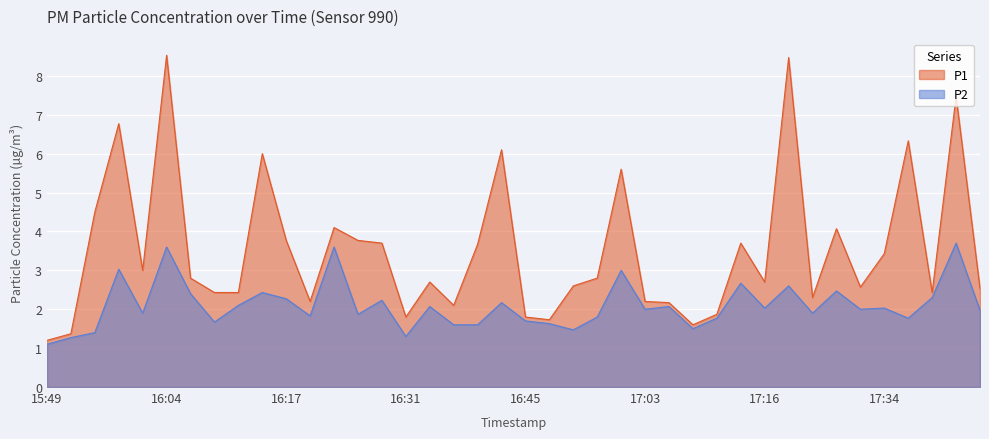

At which category is the sum across all series the highest?

16:04